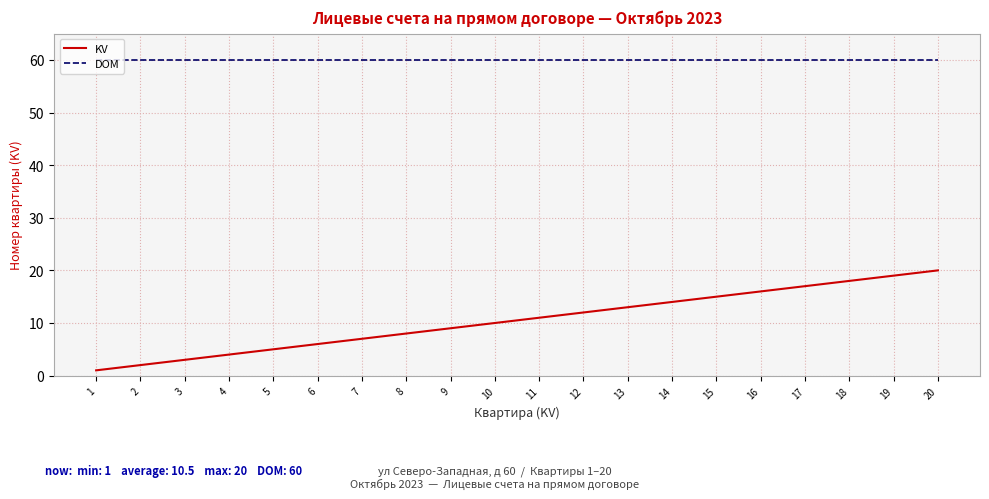

At 7, list the series in order from largest to smallest.

DOM, KV